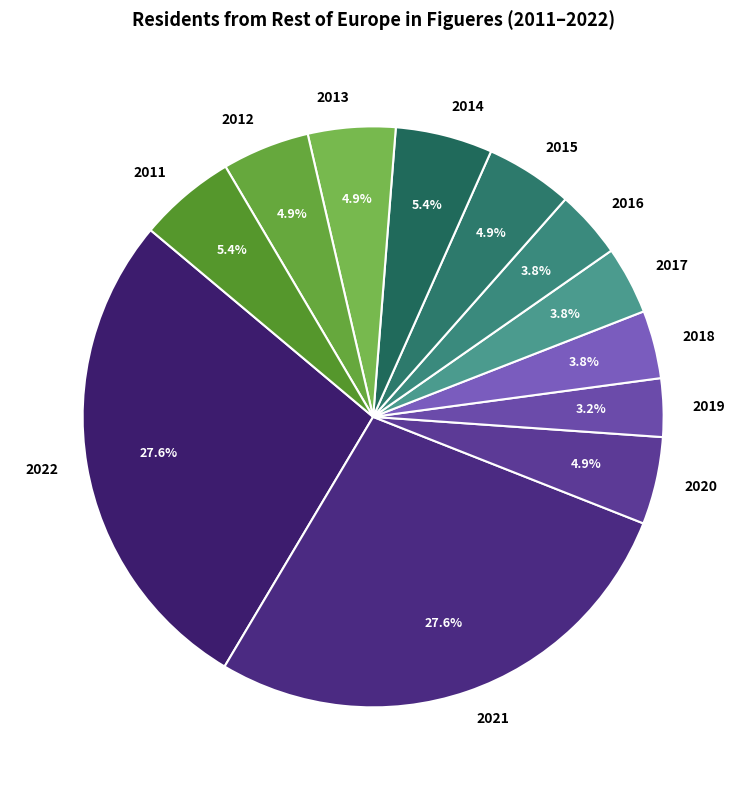

How much of the chart is everything except 2011?

94.6%